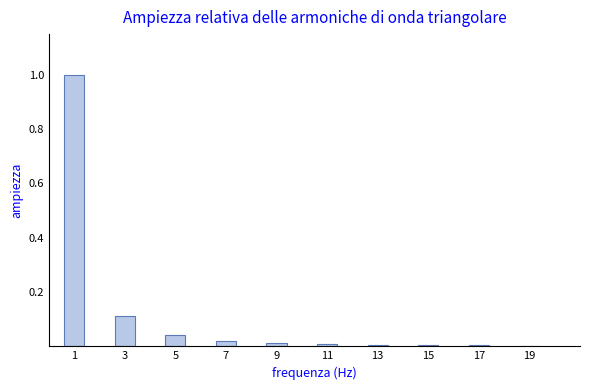

What is the greatest value displayed?

1.0